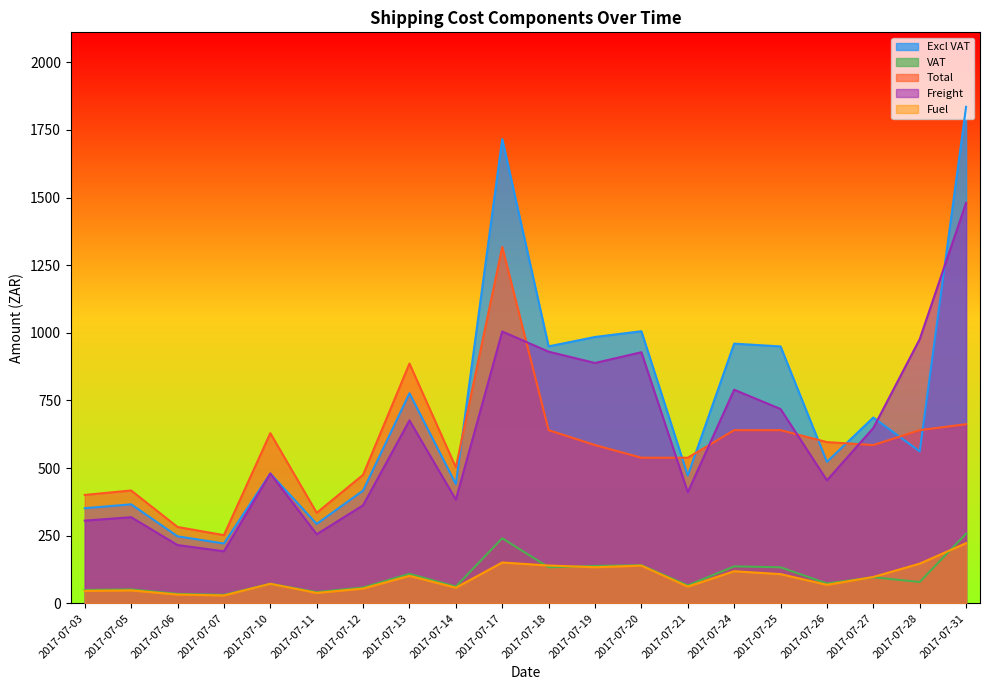

Reading left to right, transcribe all the data shown in this chart.

Excl VAT: 351.3	365.8	247.5	220.9	479.8	293.4	416.5	776.5	440.7	1716.2	949.8	984.6	1005.8	472.1	959.9	949.6	522.8	686.8	561.4	1835.6
VAT: 49.2	51.2	34.6	30.9	72.0	41.1	58.3	108.7	61.7	240.3	133.0	137.8	140.8	66.1	136.3	133.0	73.2	96.1	78.6	257.0
Total: 400.5	417.0	282.1	251.8	629.0	334.4	474.8	886.4	502.4	1317.3	640.0	585.0	538.2	538.2	640.0	640.0	596.0	585.0	640.0	662.1
Freight: 305.5	318.1	215.2	192.1	479.8	255.1	362.2	676.1	383.2	1004.8	930.2	888.4	928.1	410.5	789.5	718.2	454.6	648.0	976.4	1480.6
Fuel: 45.8	47.7	32.3	28.8	72.0	38.3	54.3	101.4	57.5	150.7	139.5	133.3	139.2	61.6	118.4	107.7	68.2	97.2	146.5	222.1